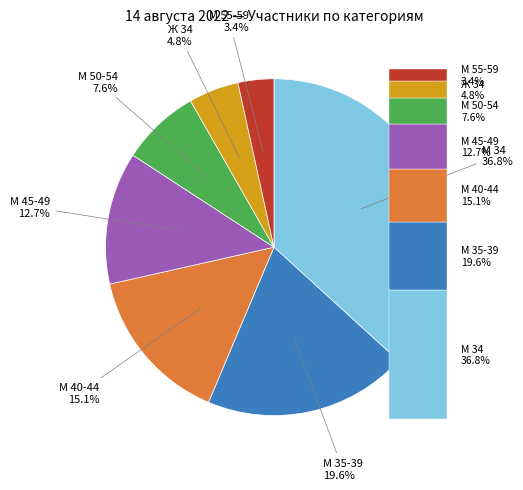

What portion of the pie excludes М 55-59?

96.6%